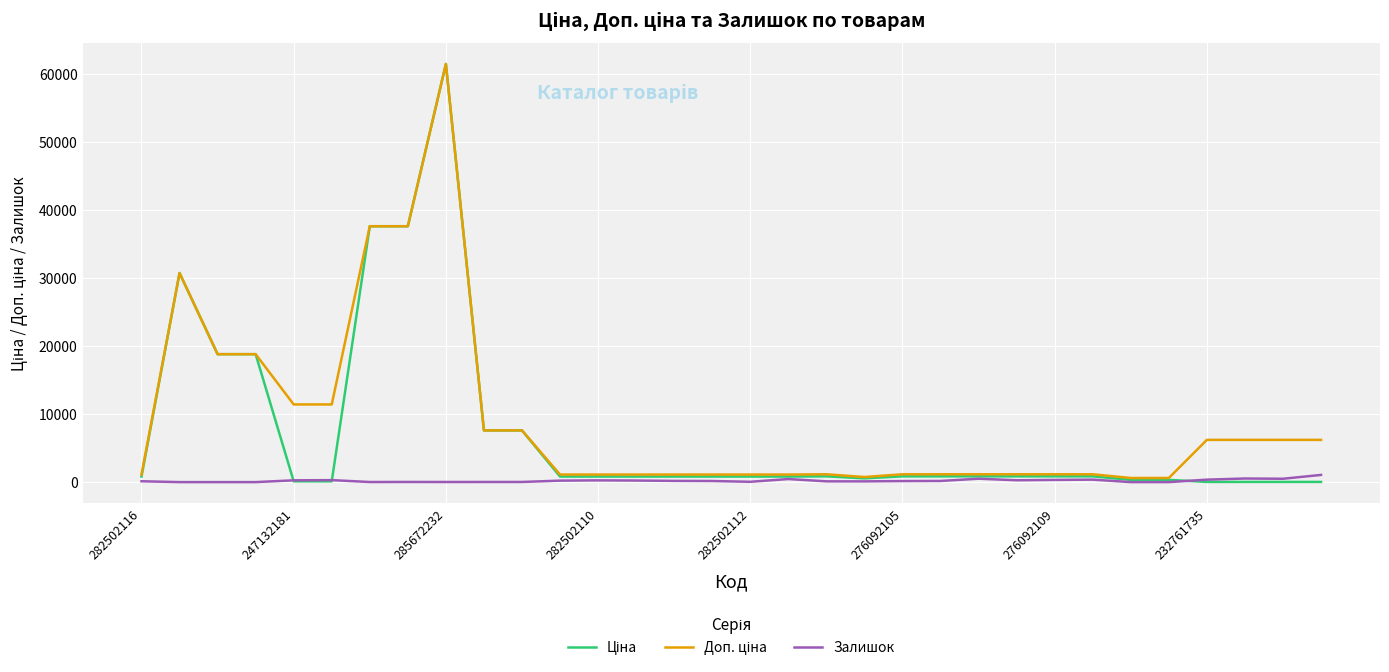

Is this an area chart (filled region under the line)?

No